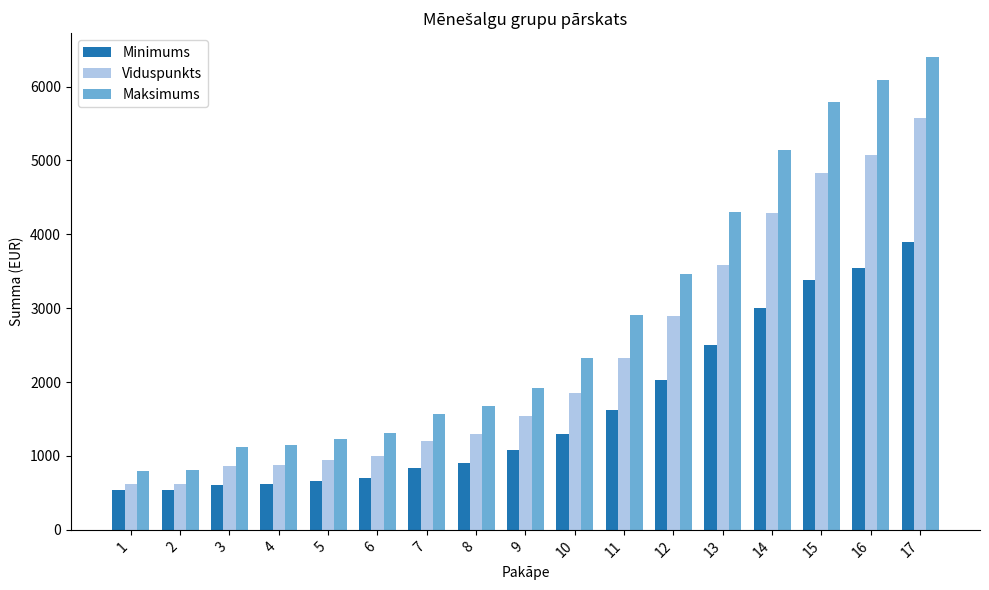

Is it true that Viduspunkts equals 2779.2 at 17?

False